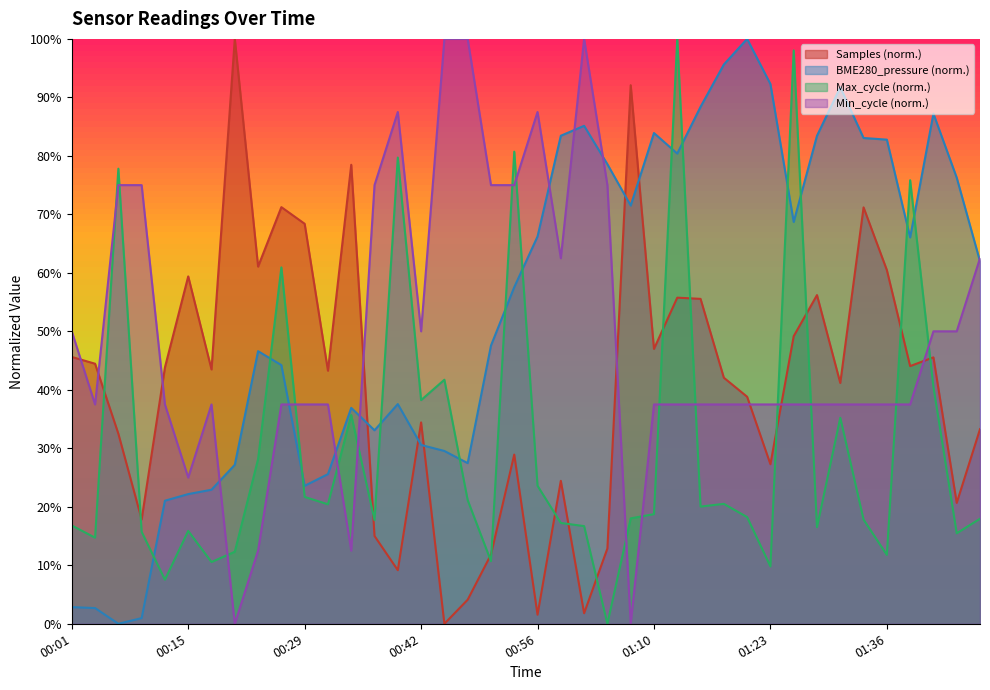

Reading right to left, extract all data points from this chart.

Samples: 33.3	20.7	45.5	44.1	60.5	71.2	41.2	56.2	49.2	27.3	38.8	42.1	55.6	55.8	47.0	92.1	12.9	1.8	24.4	1.6	28.9	11.8	4.1	0.0	34.4	9.2	15.0	78.5	43.3	68.4	71.2	61.1	100.0	43.5	59.4	43.8	17.8	32.5	44.5	45.6
BME280_pressure: 62.0	76.3	87.2	66.1	82.8	83.1	91.7	83.4	68.7	92.3	100.0	95.6	88.4	80.4	83.9	71.5	78.6	85.1	83.4	66.2	57.6	47.6	27.5	29.5	30.6	37.6	33.1	36.9	25.6	23.6	44.2	46.6	27.2	22.9	22.2	21.0	1.0	0.0	2.7	2.8
Max_cycle: 18.0	15.5	40.5	75.8	11.8	17.8	35.2	16.5	98.0	9.8	18.2	20.5	20.0	100.0	18.7	18.0	0.0	16.7	17.2	23.6	80.7	10.7	21.1	41.7	38.2	79.7	17.7	35.7	20.4	21.7	60.9	28.2	12.3	10.6	15.9	7.5	15.7	77.8	14.7	16.8
Min_cycle: 62.5	50.0	50.0	37.5	37.5	37.5	37.5	37.5	37.5	37.5	37.5	37.5	37.5	37.5	37.5	0.0	75.0	100.0	62.5	87.5	75.0	75.0	100.0	100.0	50.0	87.5	75.0	12.5	37.5	37.5	37.5	12.5	0.0	37.5	25.0	37.5	75.0	75.0	37.5	50.0